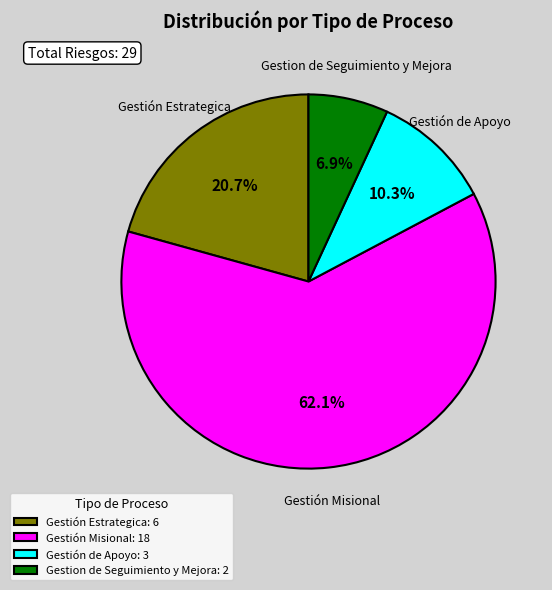

How many slices are in this pie chart?

4